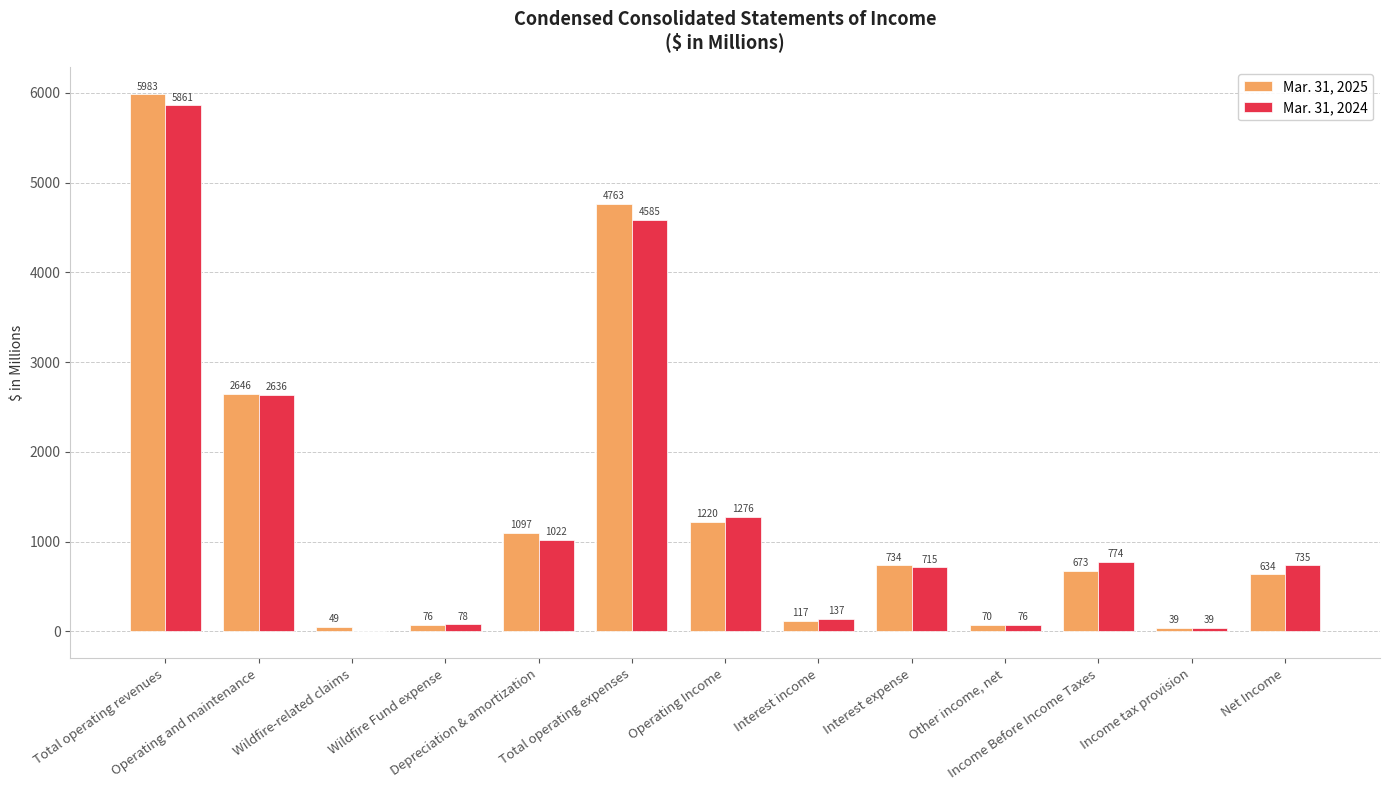

At which label is Mar. 31, 2024 closest to 2930?

Operating and maintenance